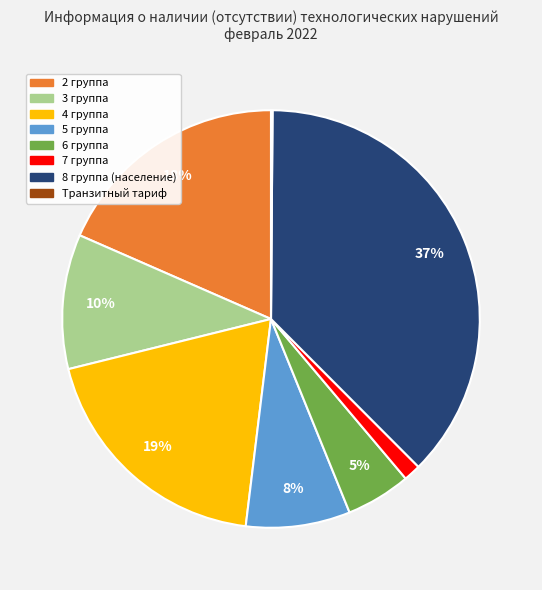

To the nearest percent, what is the average slice percentage?

12%